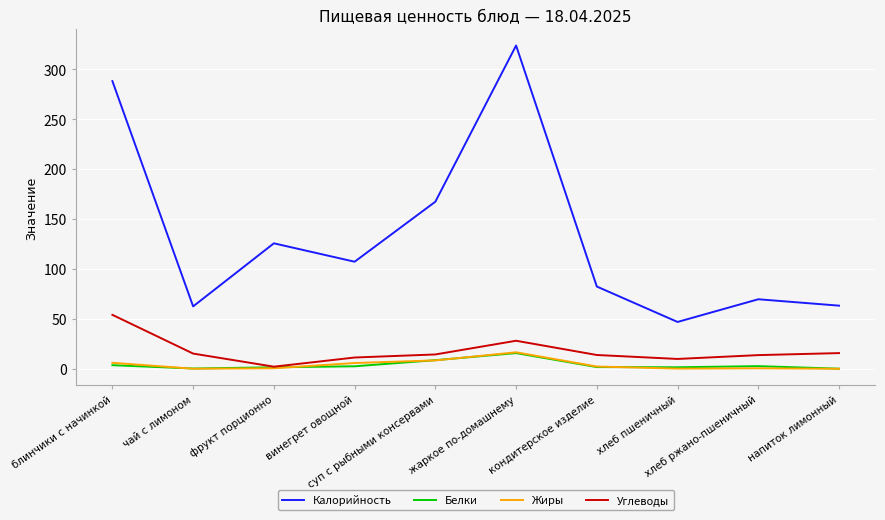

True or false: Калорийность and Жиры cross at least once.

False